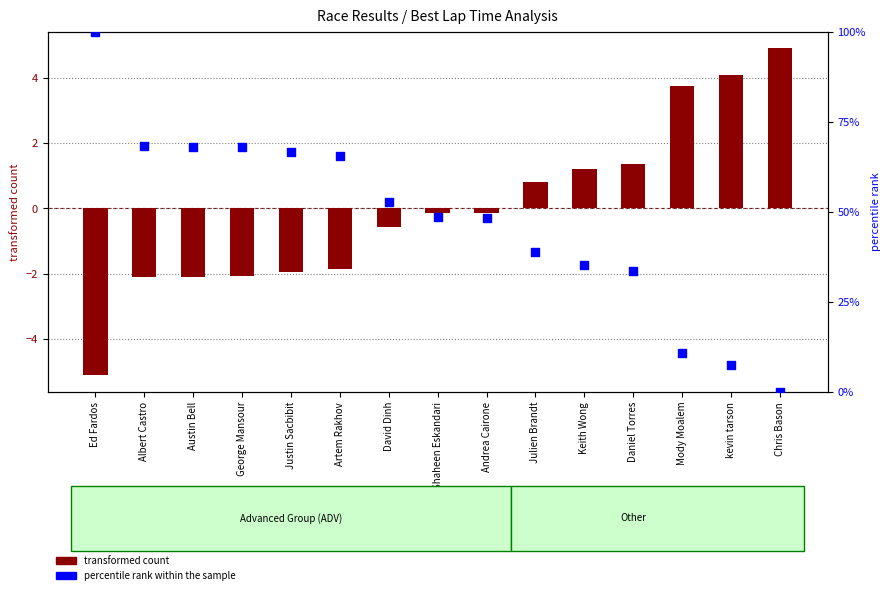

What is the total value across all series at Shaheen Eskandari?

48.3